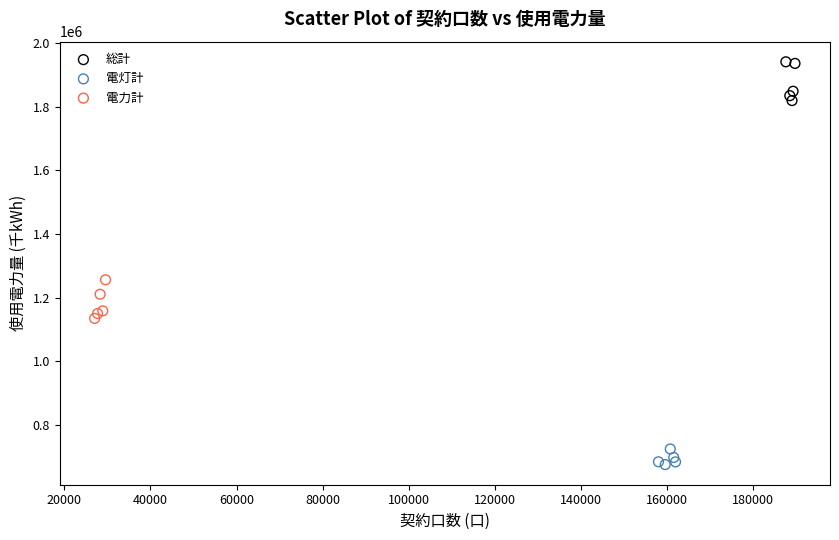

Which series reaches the minimum Y coordinate?

電灯計